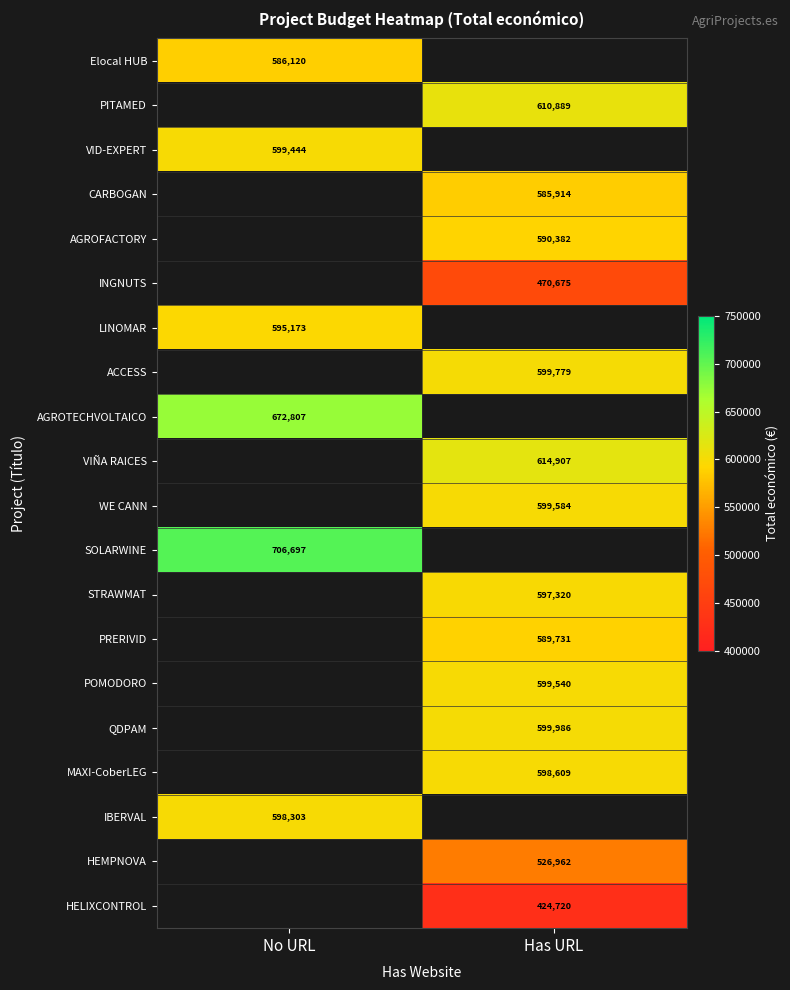

The HEMPNOVA series shows 526962 at Has URL. True or false?

True